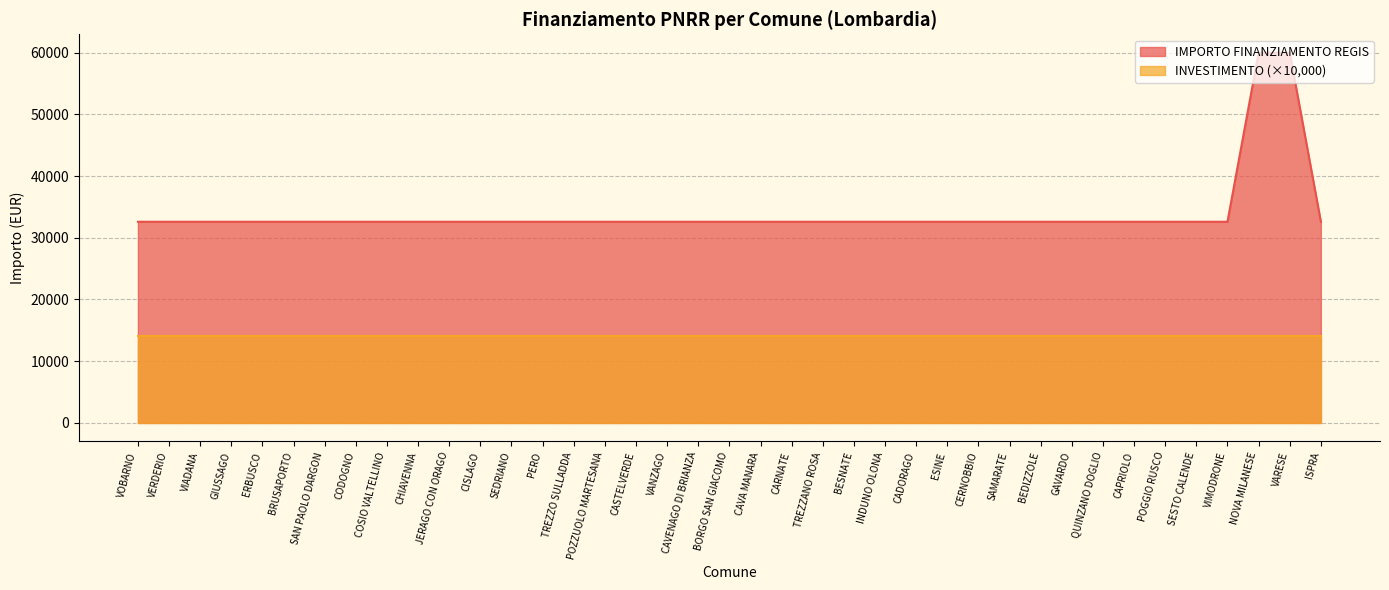

The value at POZZUOLO MARTESANA is 15871. True or false?

False